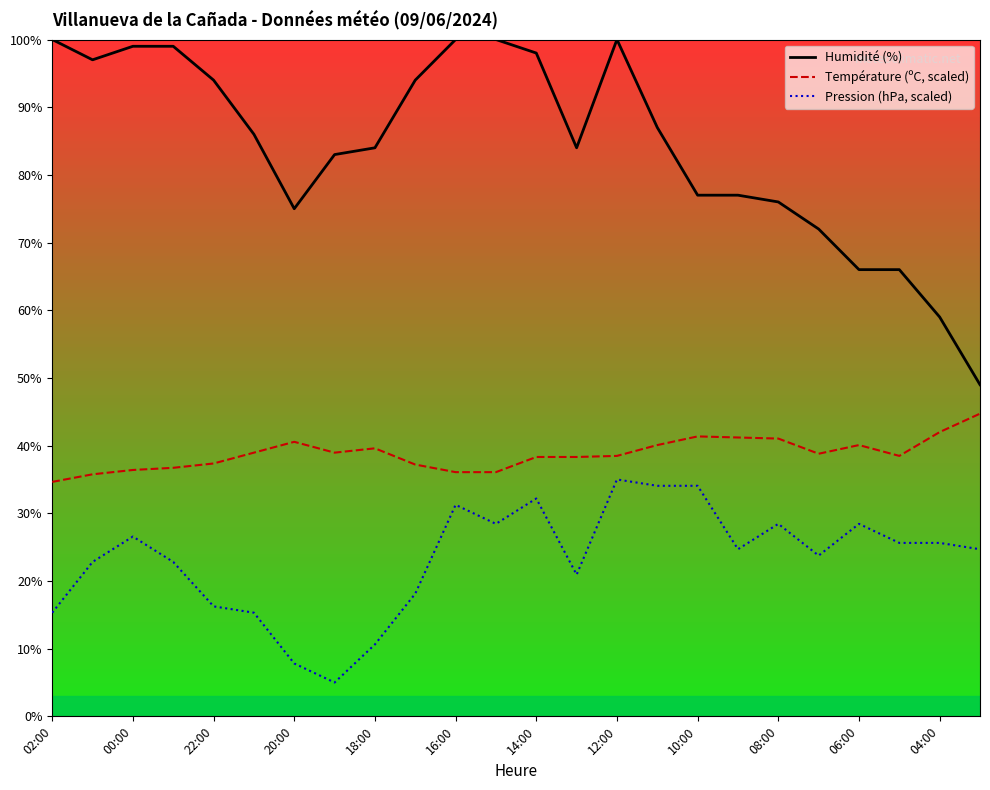

Which series has the largest total across all categories?

Humidité (%)